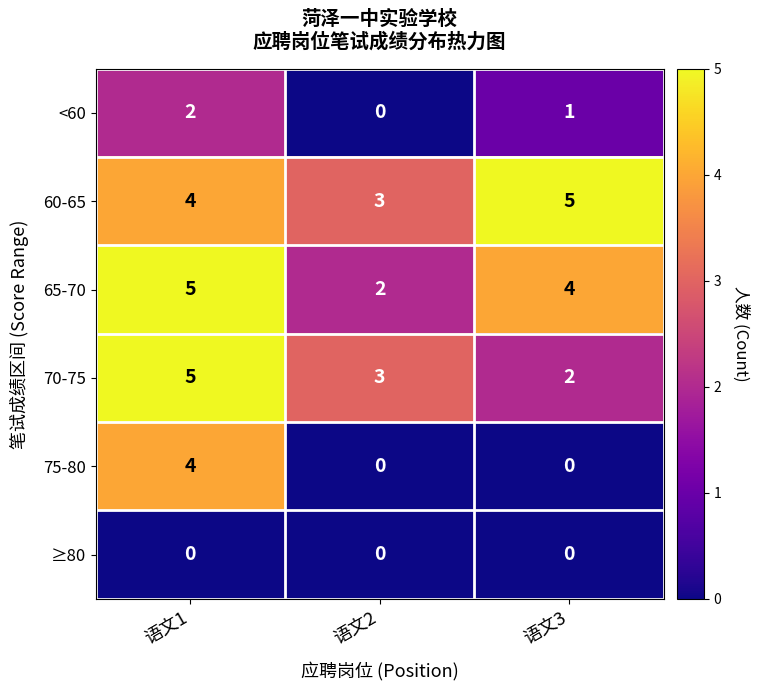

Count the 65-70 values in the range 2 to 5.

3